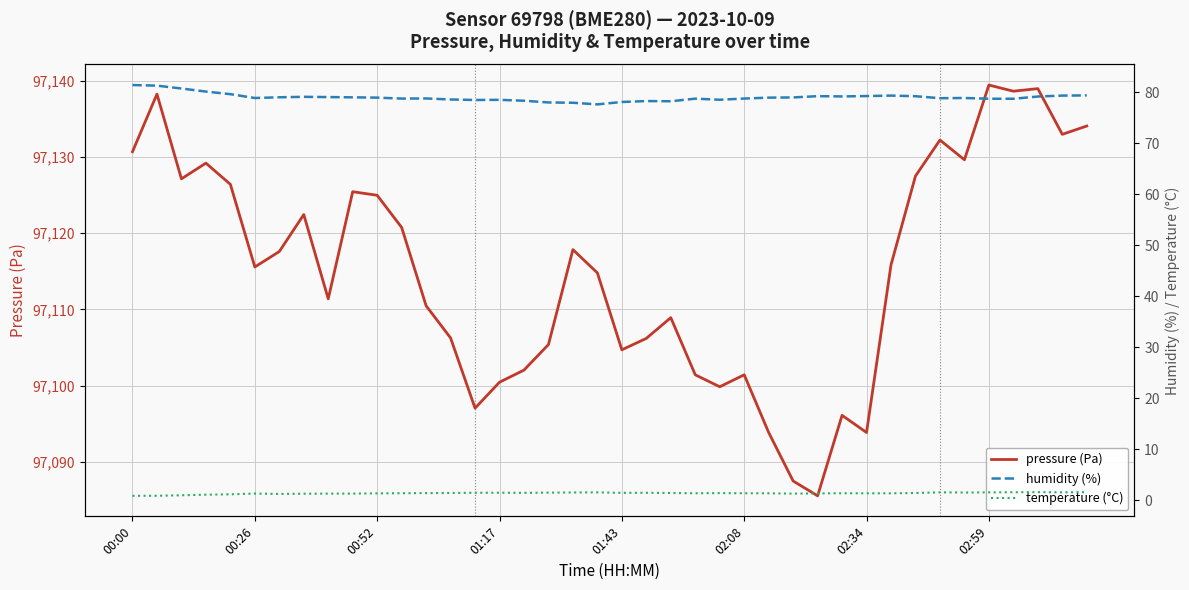

What value does the temperature (°C) series have at 00:00?

0.9